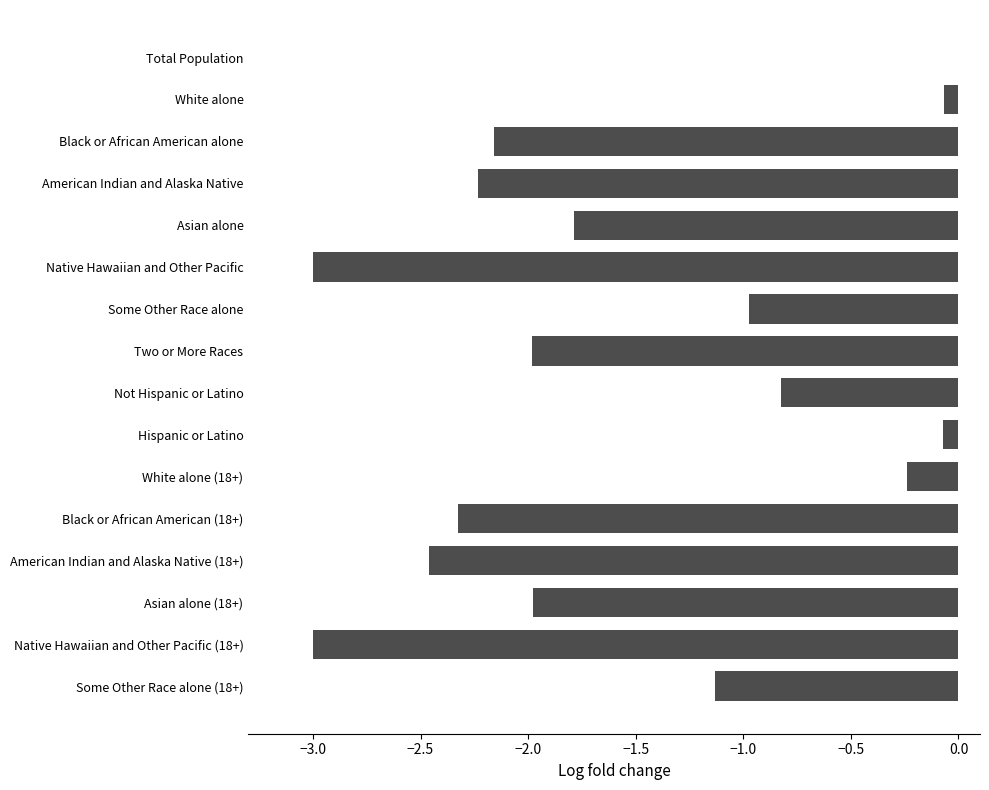

Read the value at Some Other Race alone (18+).

-1.1